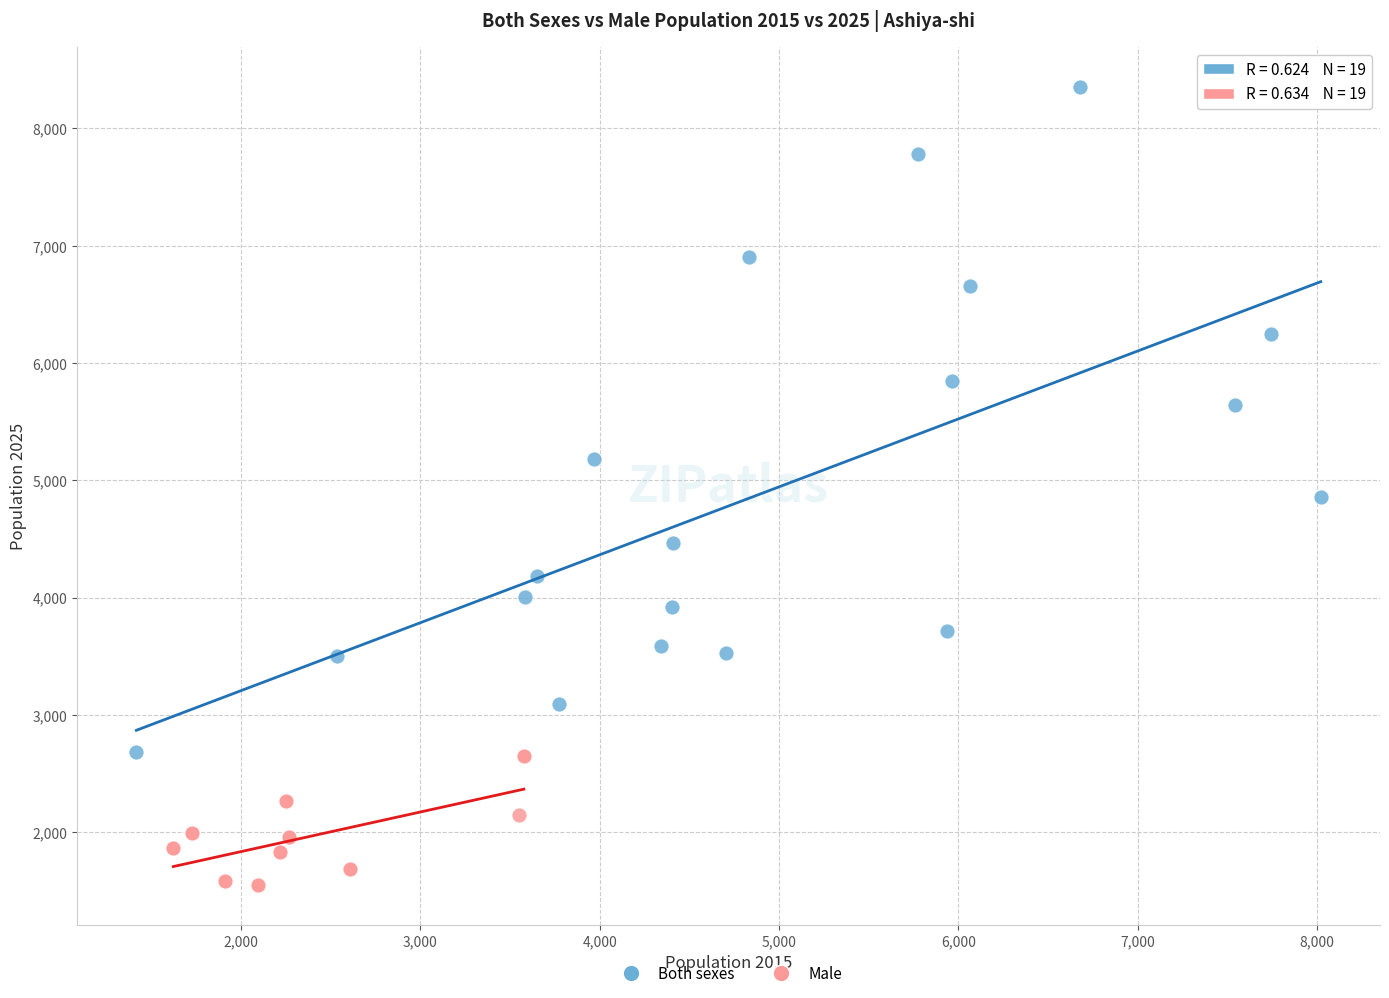

Which series contains the lowest Y value?

Male